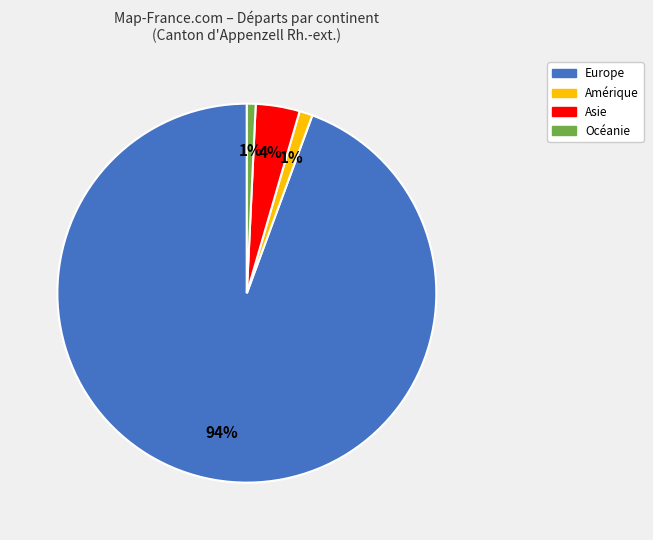

Is there a majority slice in this chart?

Yes